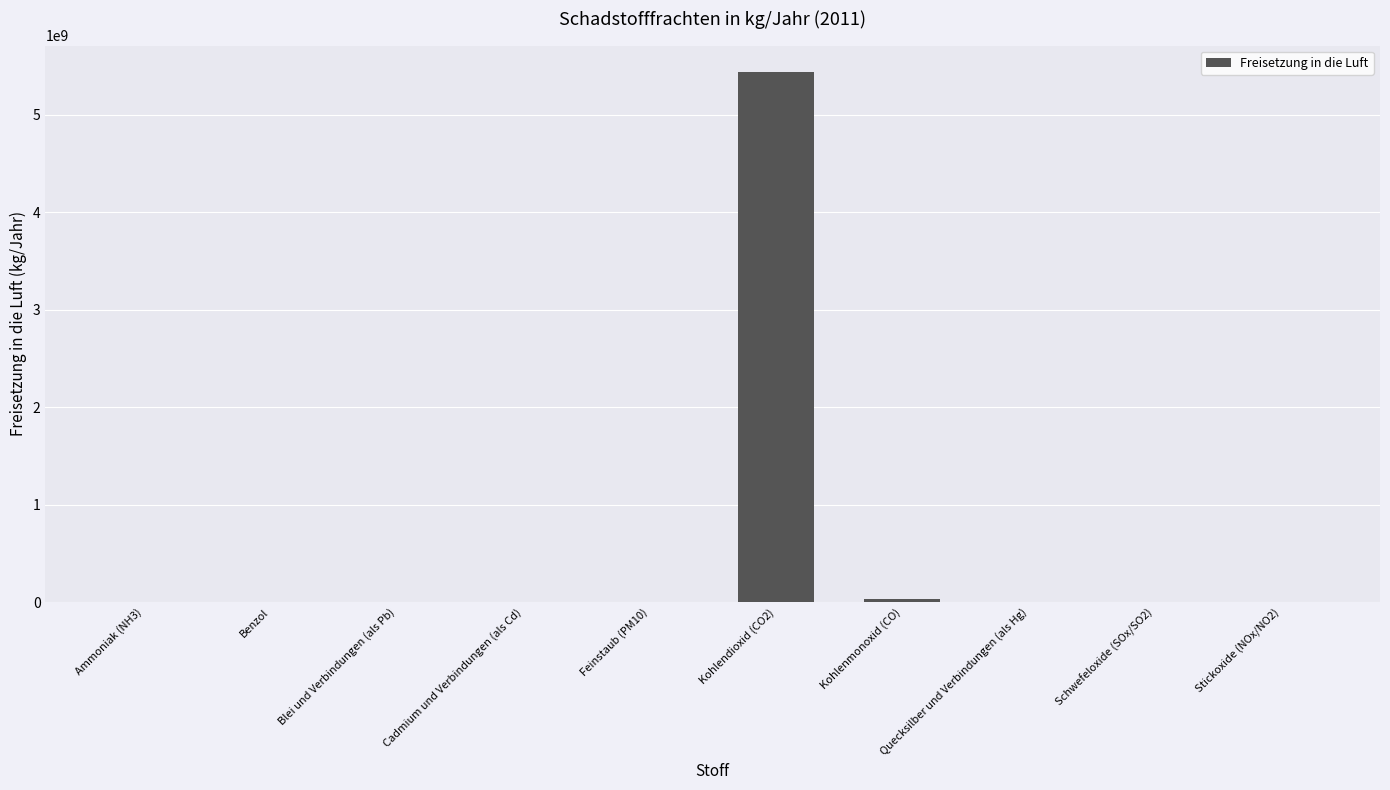

What is the sum of all values?

5472472992